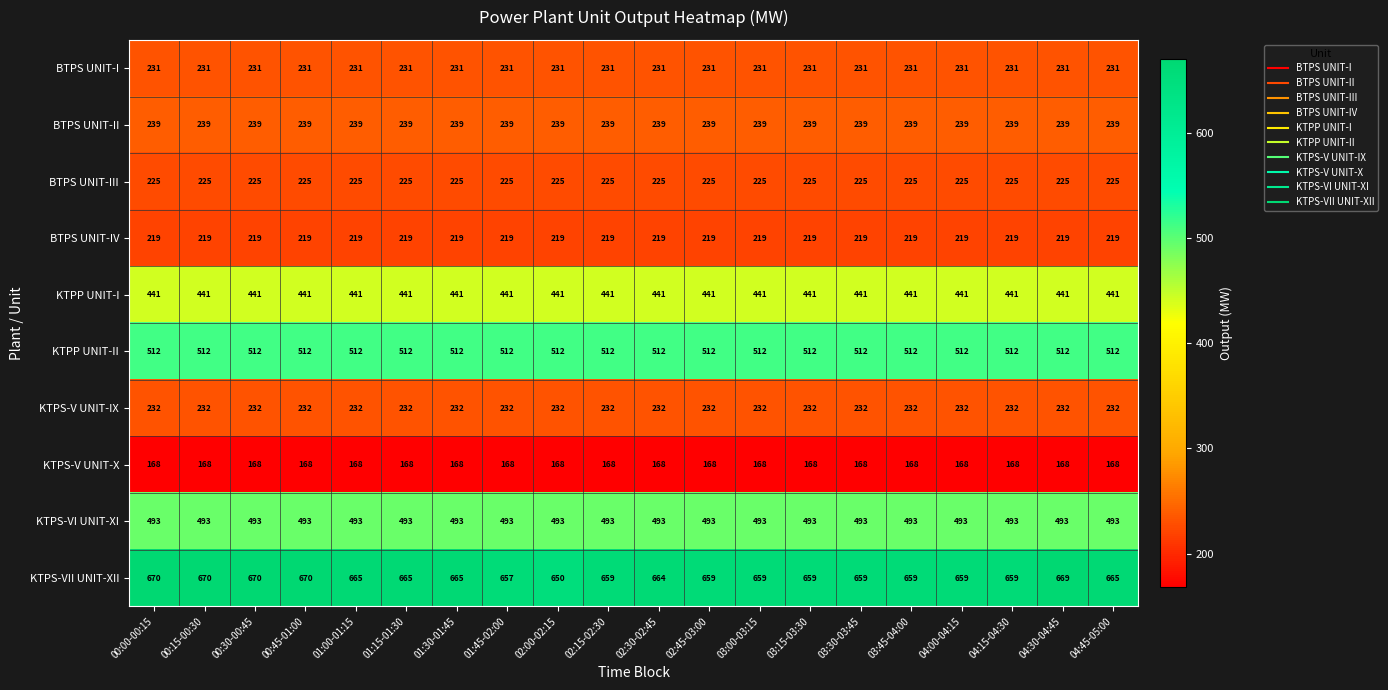

What is the sum of the KTPP UNIT-I values at 02:00-02:15 and 02:15-02:30?

882